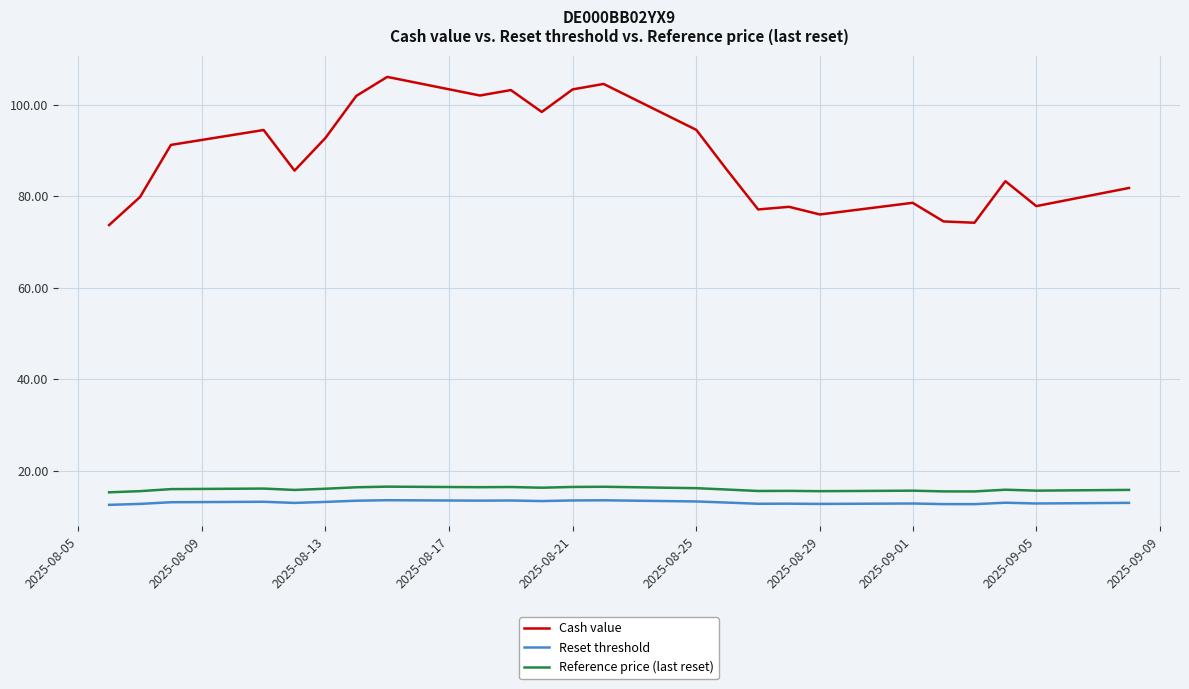

True or false: Reset threshold and Reference price (last reset) intersect in this chart.

False